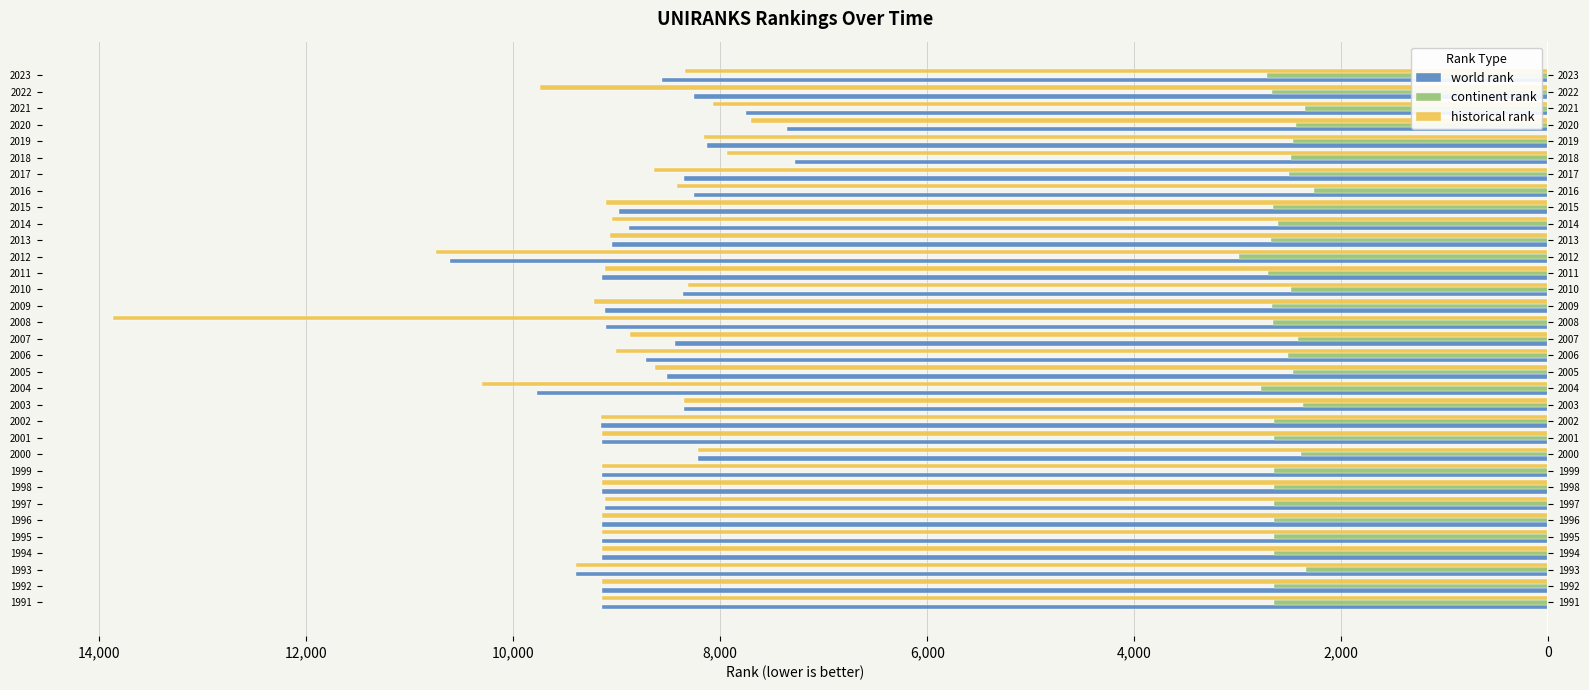

What are all the series names shown in the legend?

world rank, continent rank, historical rank